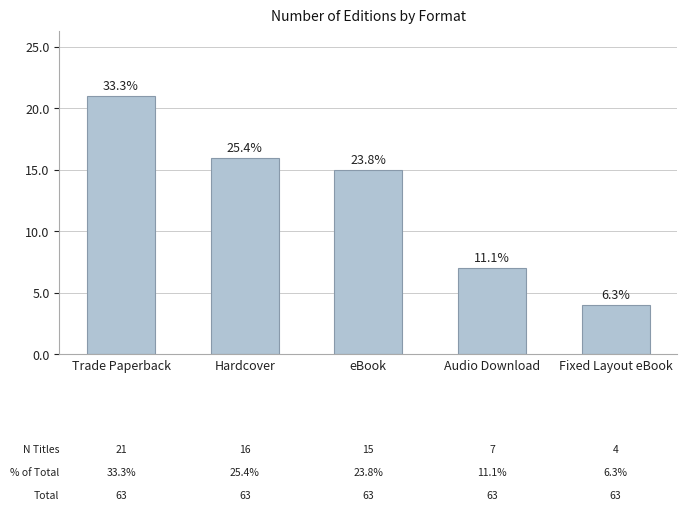

Are the bars horizontal?

No